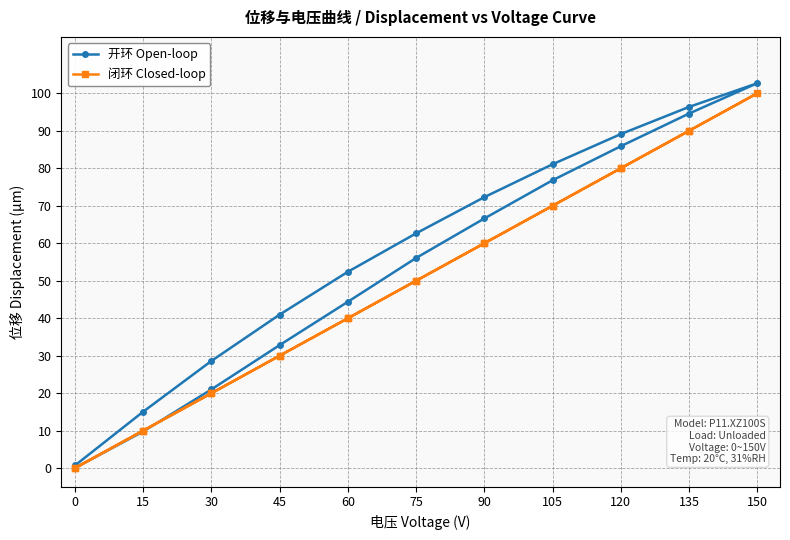

Rank the series by their maximum value, from lowest to highest.

Closed-loop, Open-loop